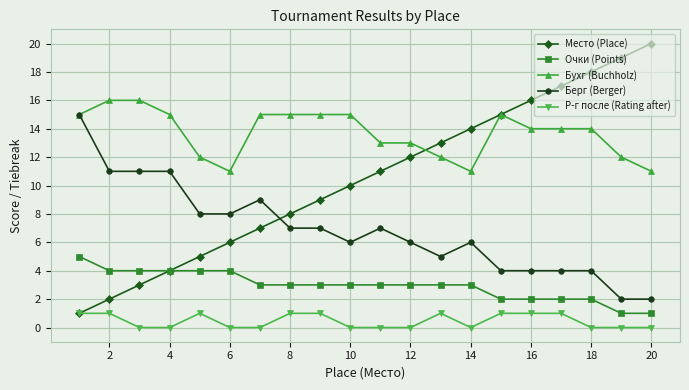

At how many categories does at least one series exceed 6?

20